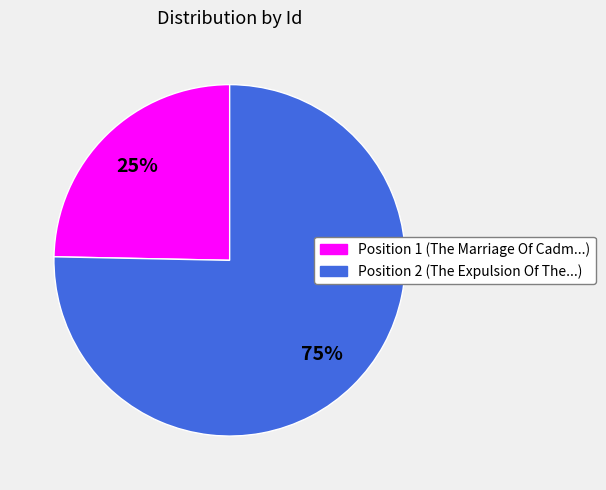

To the nearest percent, what is the average slice percentage?

50%